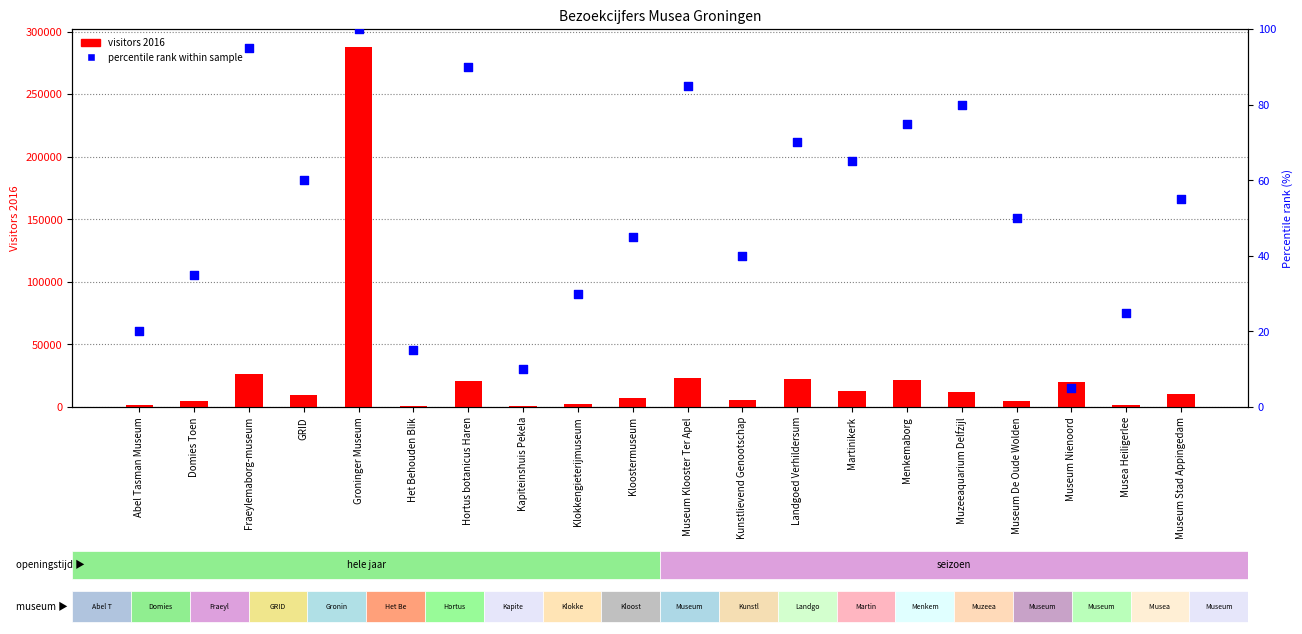

Which series contains the lowest Y value?

percentile rank within sample